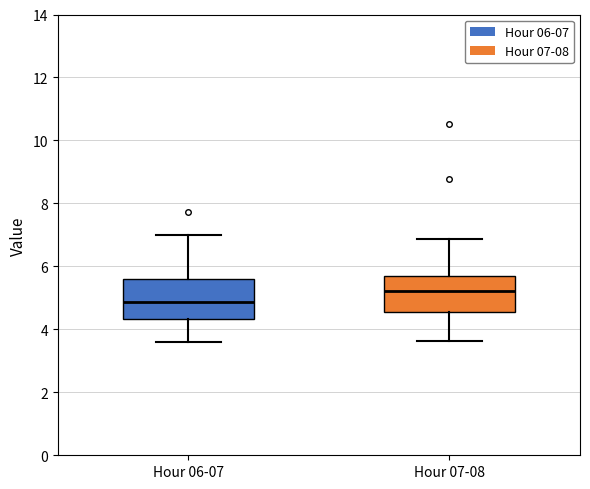

Which box's median line is the lowest?

Hour 06-07